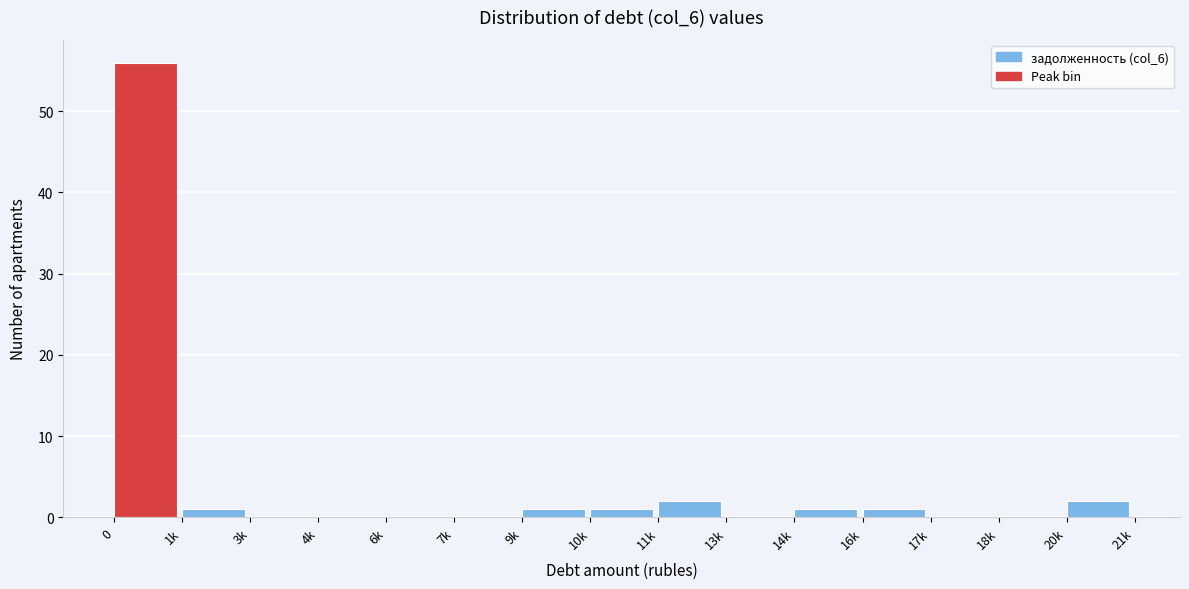

Reading right to left, what are all the values shown in this chart?

20k=2	18k=0	17k=0	16k=1	14k=1	13k=0	11k=2	10k=1	9k=1	7k=0	6k=0	4k=0	3k=0	1k=1	0=56